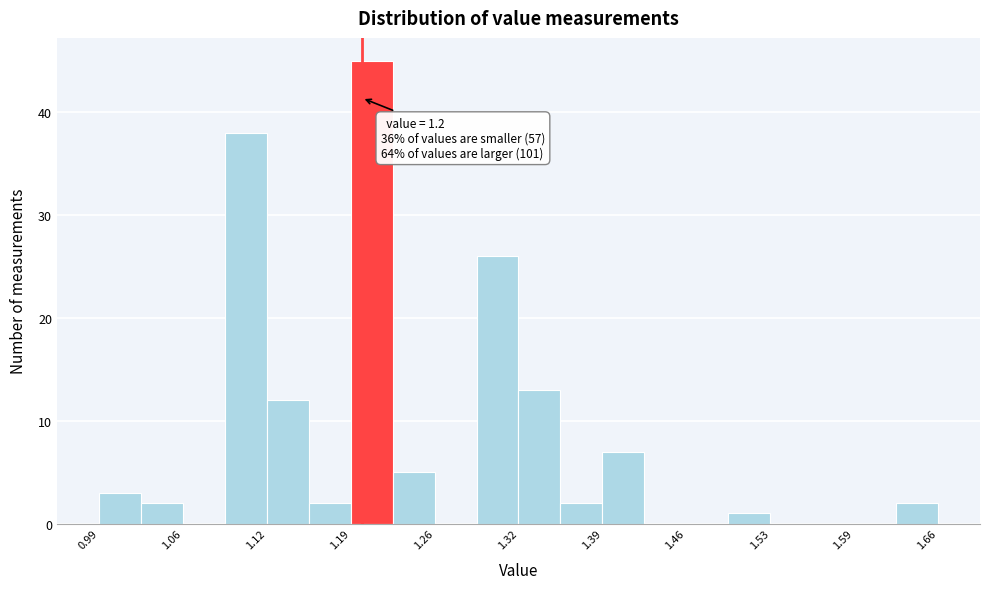

Around what value on the x-axis is the tallest bar? Give the approximate position of its centre, as read against the axis.

1.21